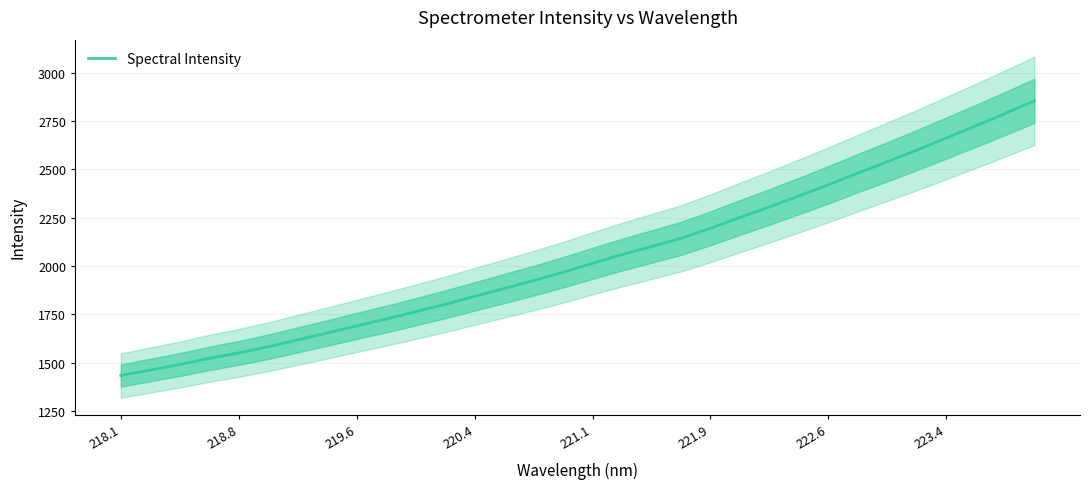

What is the minimum value for Spectral Intensity?

1432.9